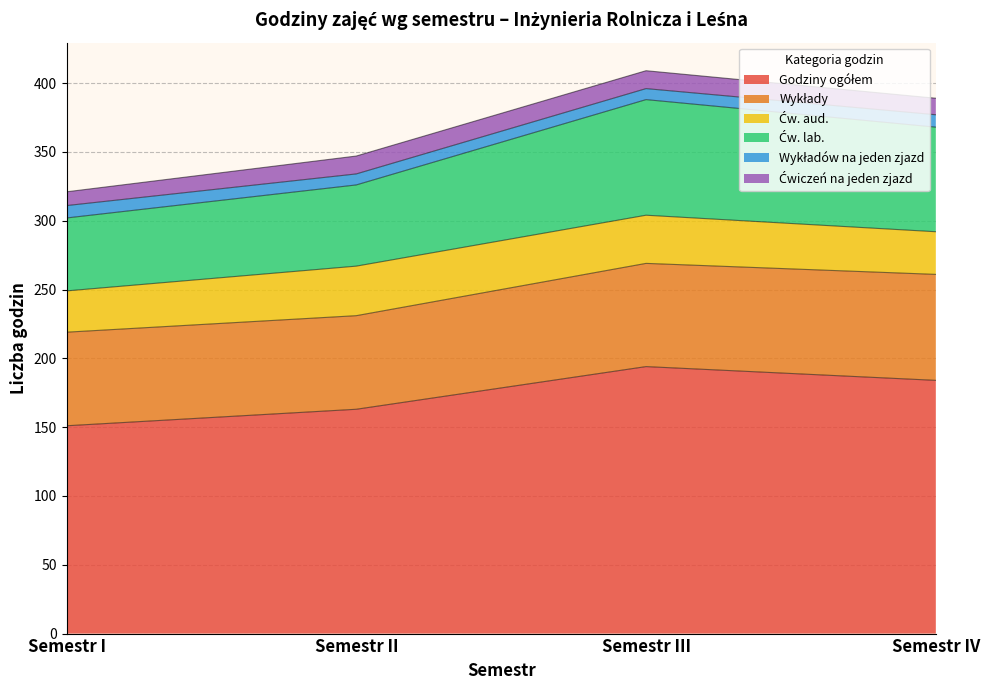

What is the lowest value of the Wykładów na jeden zjazd series?

8